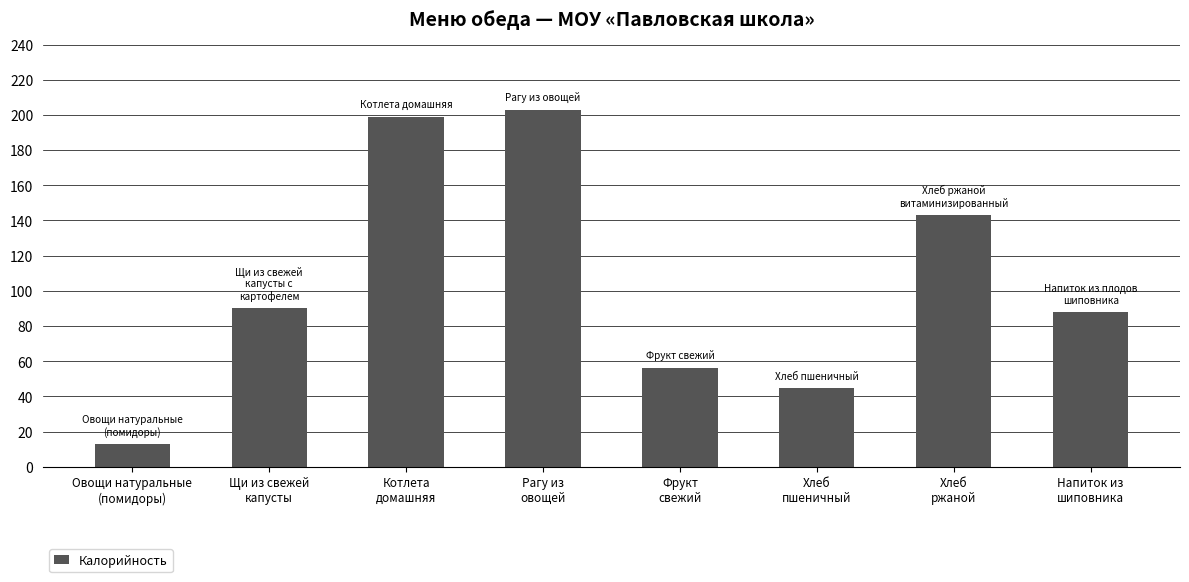

Reading left to right, list all the values displayed in this chart.

Овощи натуральные
(помидоры)=13.0	Щи из свежей
капусты=90.0	Котлета
домашняя=199.0	Рагу из
овощей=203.0	Фрукт
свежий=56.4	Хлеб
пшеничный=44.5	Хлеб
ржаной=143.0	Напиток из
шиповника=88.0